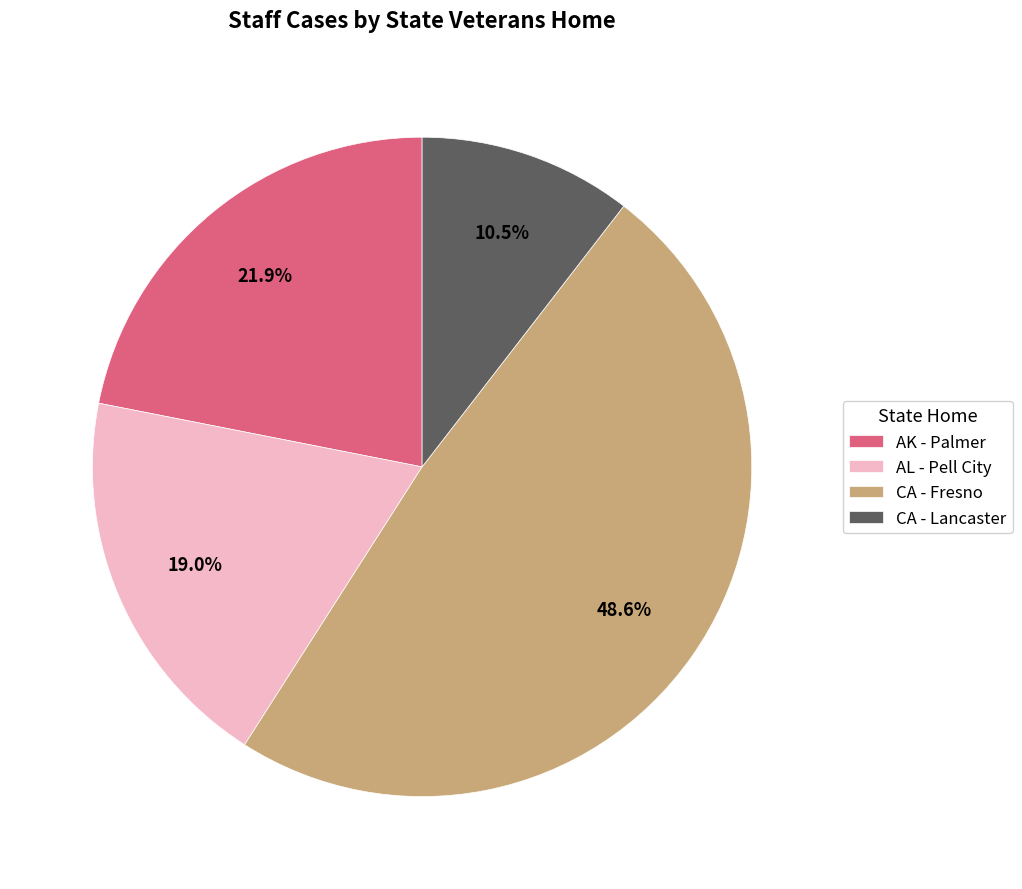

Is it true that AK - Palmer is 22% of the pie?

True